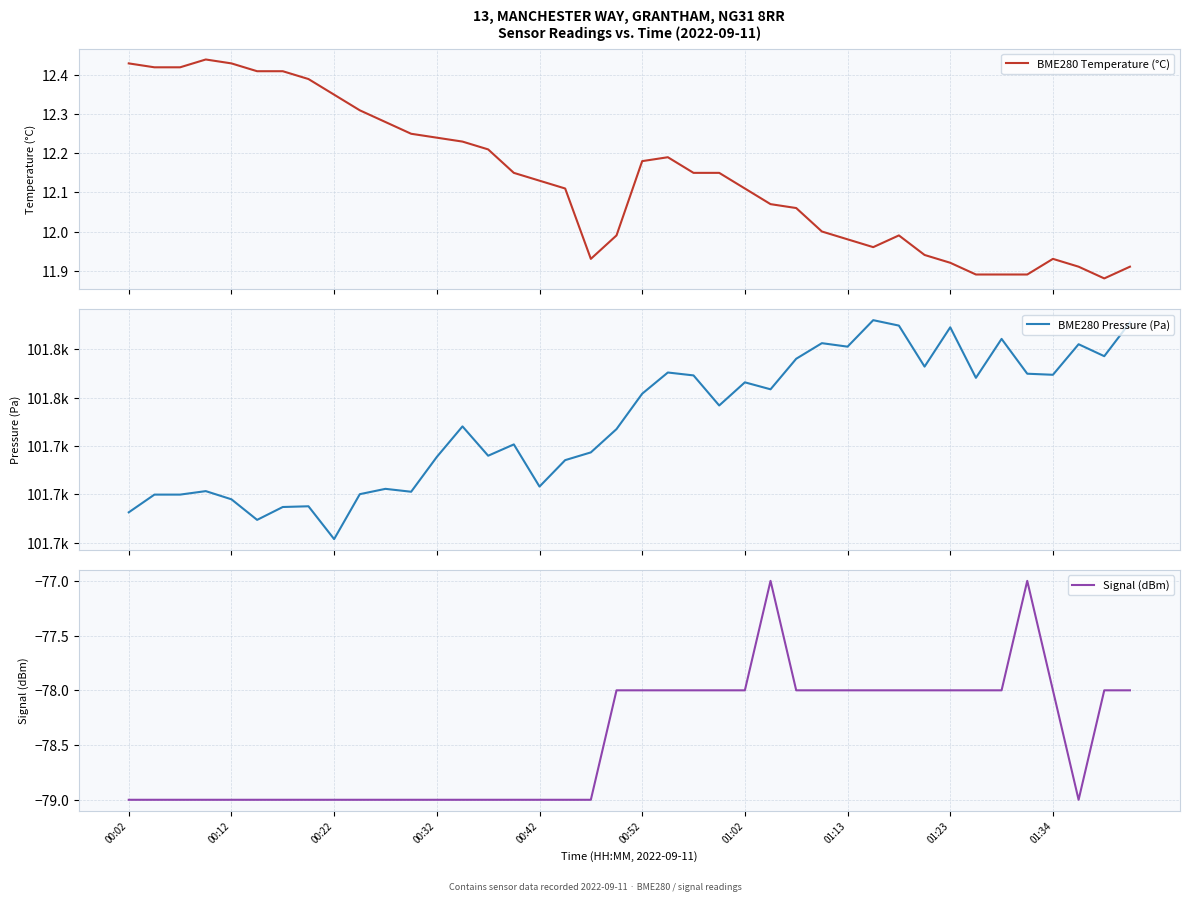

Which series has the largest range (max minus min)?

BME280 Pressure (Pa)